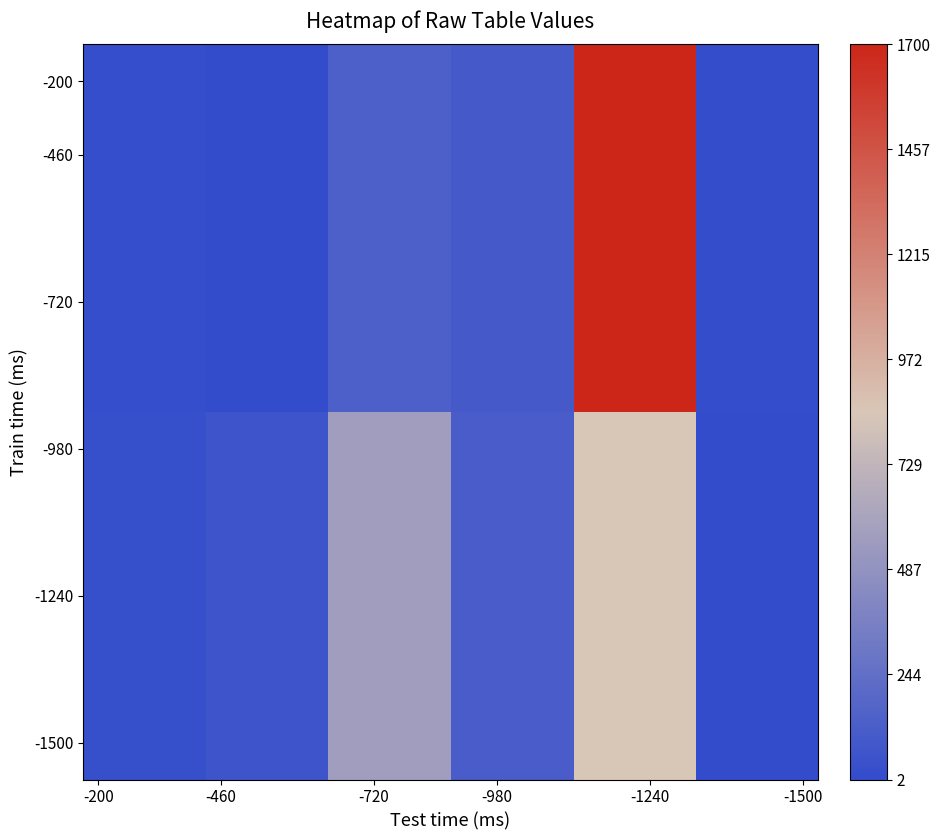

At how many categories does at least one series exceed 1308?

4